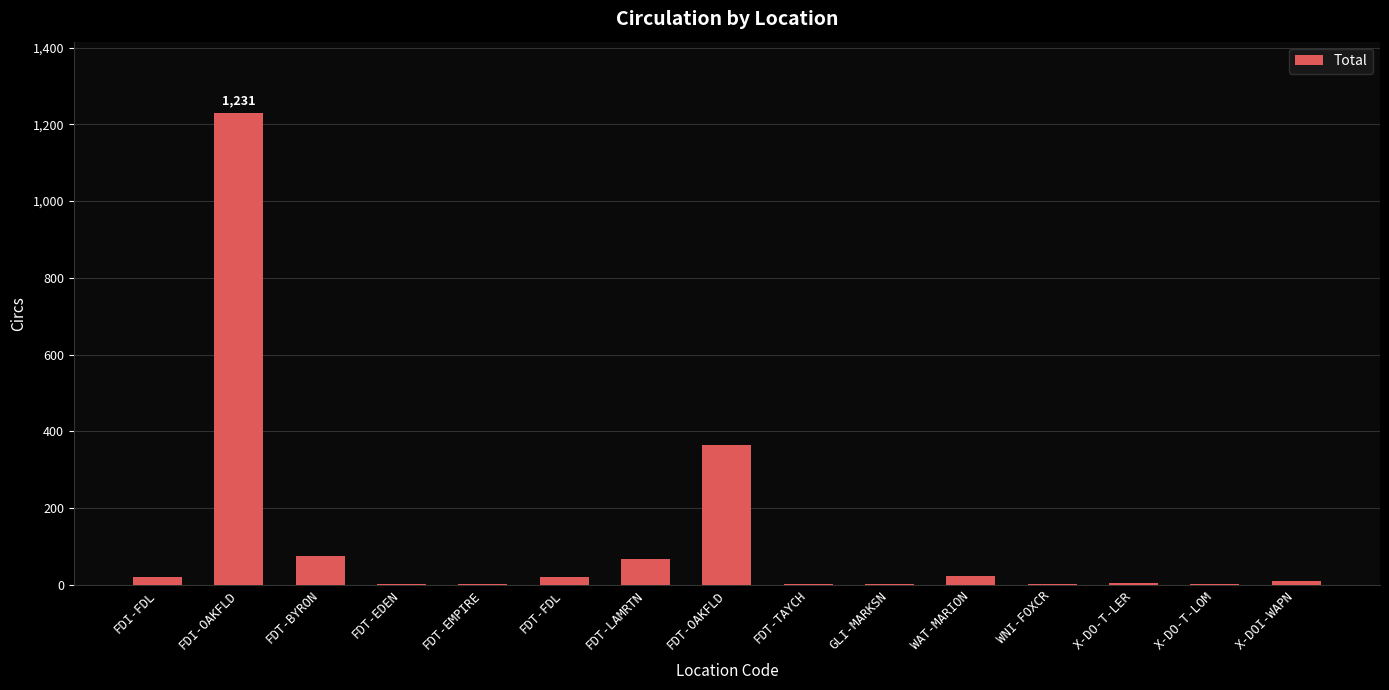

Are the bars grouped side by side (vs. stacked)?

No